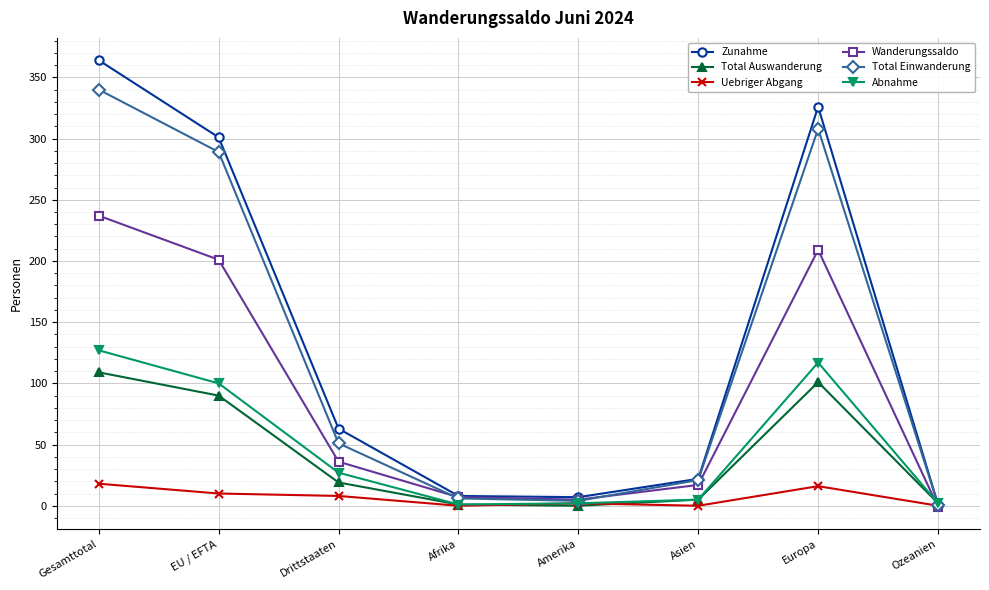

The Uebriger Abgang series shows 0 at Afrika. True or false?

True